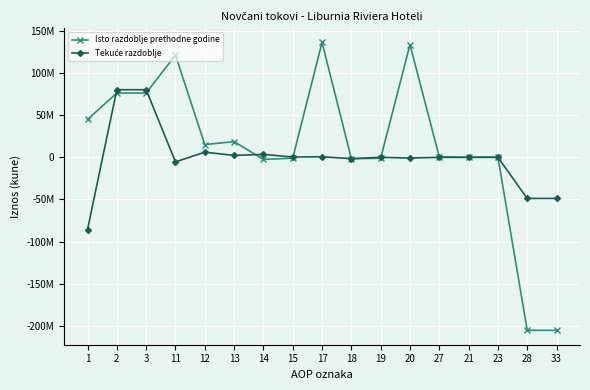

What is the total value across all series at 18?

-3167978